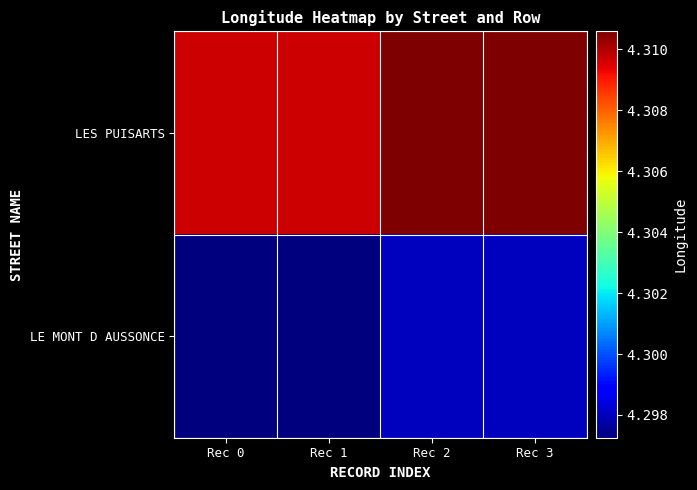

Between Rec 2 and Rec 3, which series saw the biggest shift?

LES PUISARTS